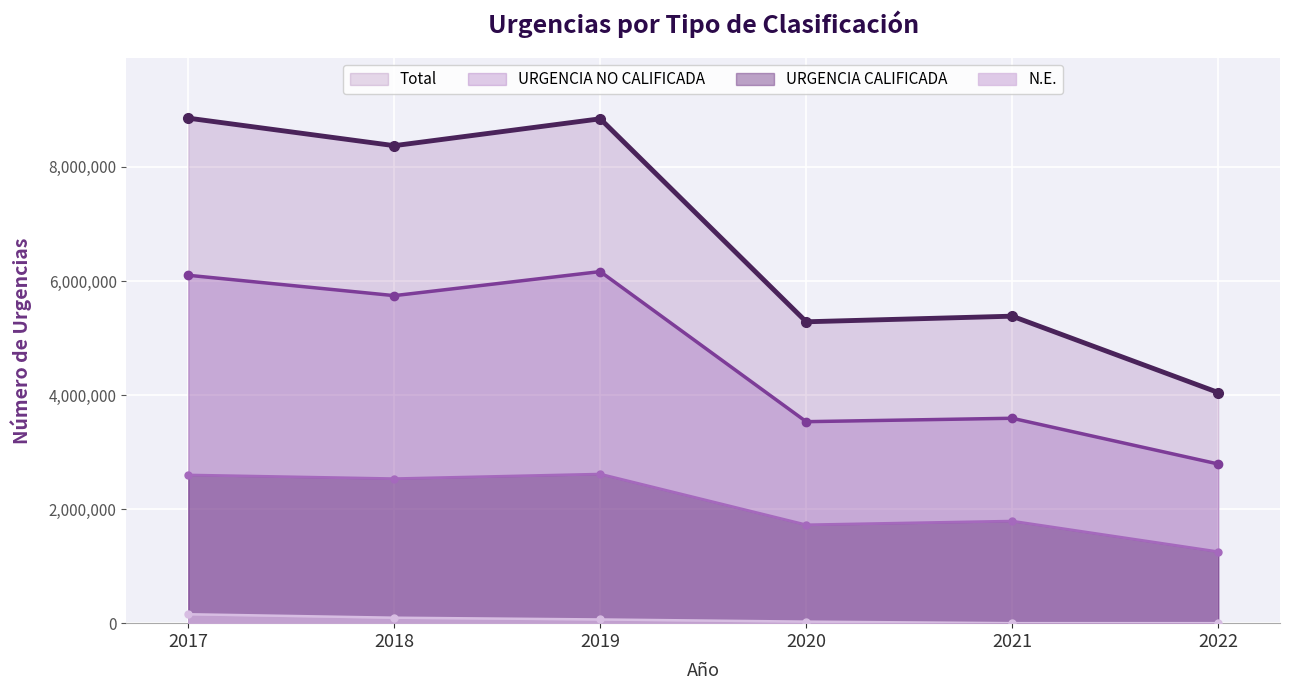

Rank the series at 2022 from highest to lowest value.

Total, URGENCIA NO CALIFICADA, URGENCIA CALIFICADA, N.E.